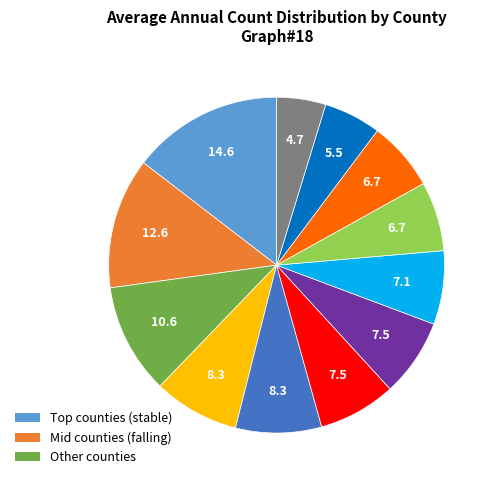

Is there any slice that represents more than half of the pie?

No